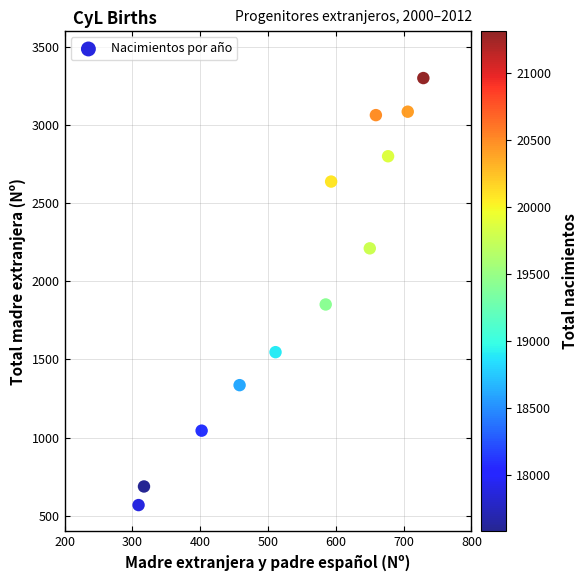

What Y value in the scatter plot is closest to 1933?

1851